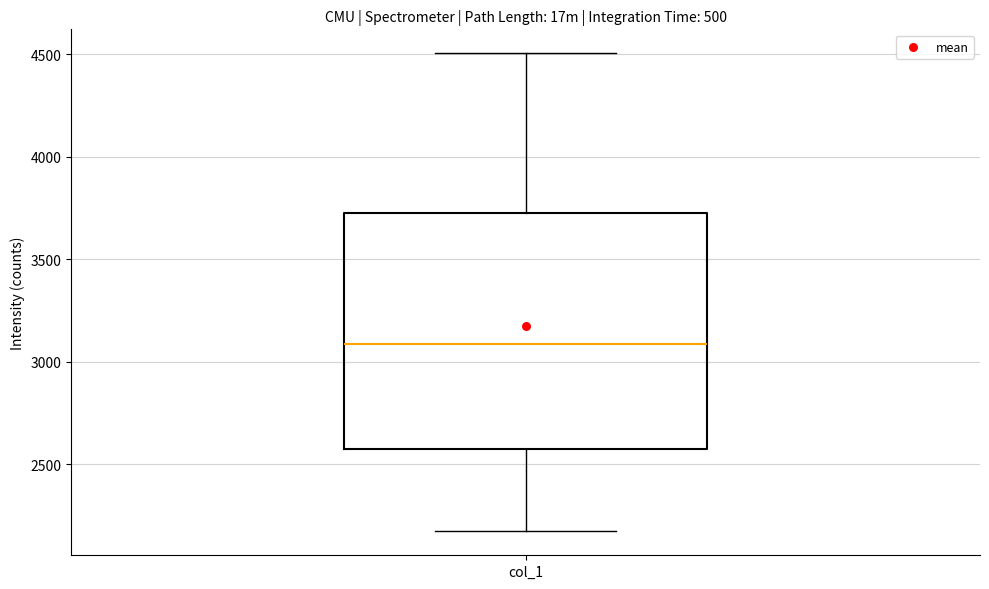

Read this box plot against the y-axis: the position of the median line, the range covered by the box, and the ends of both whiskers. The values are not printed on the chart, so give them approximately, as read against the axis.

median 3100, box 2550 to 3750, whiskers 2150 to 4500